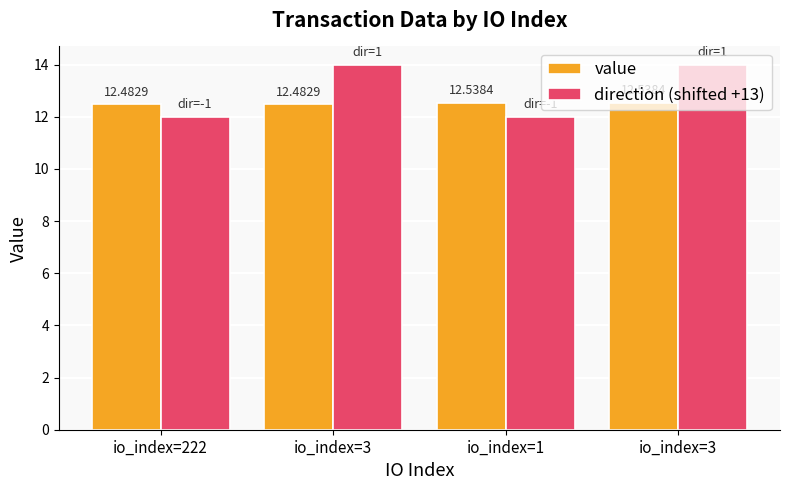

Read the direction (shifted +13) value at io_index=3.

14.0